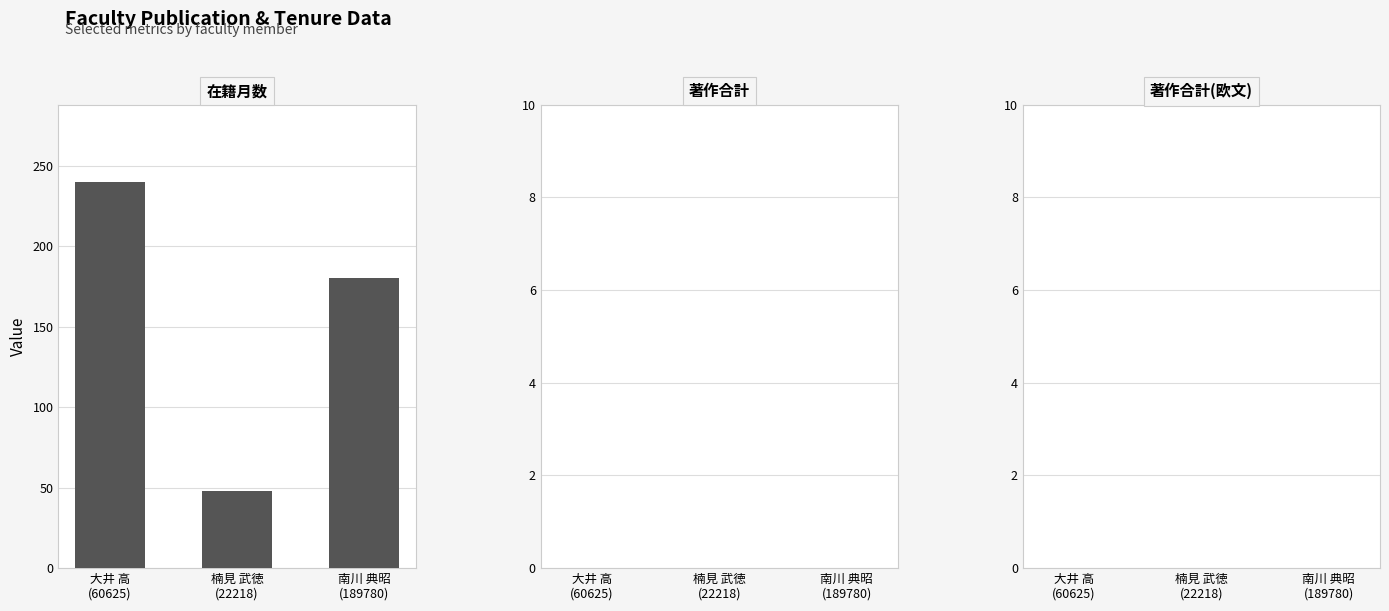

What is the value of the 2nd bar from the left?

48